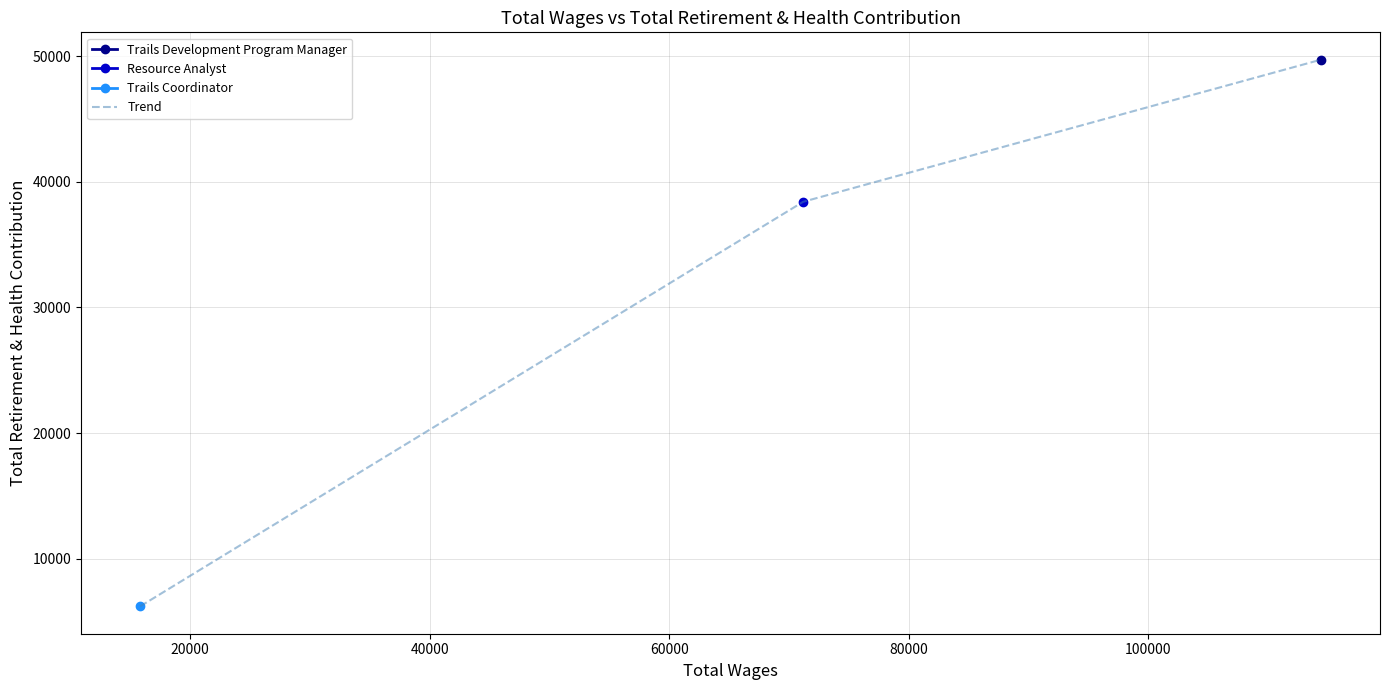

Reading right to left, extract all data points from this chart.

49709	38403	6212